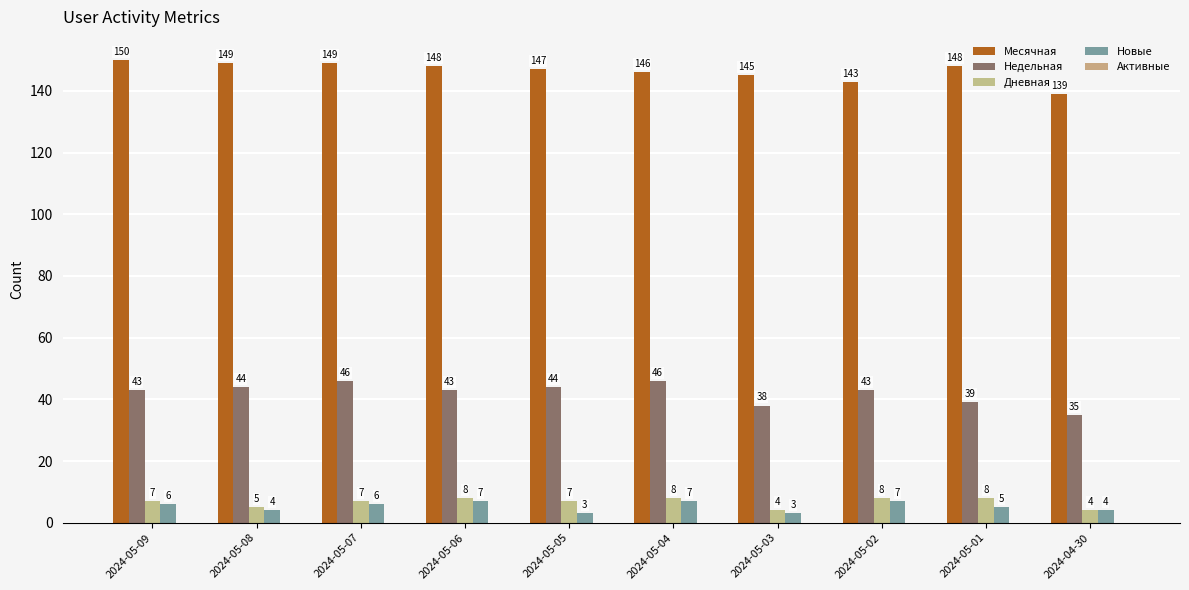

Reading left to right, extract all data points from this chart.

Месячная: 150	149	149	148	147	146	145	143	148	139
Недельная: 43	44	46	43	44	46	38	43	39	35
Дневная: 7	5	7	8	7	8	4	8	8	4
Новые: 6	4	6	7	3	7	3	7	5	4
Активные: 0	0	0	0	0	0	0	0	0	0